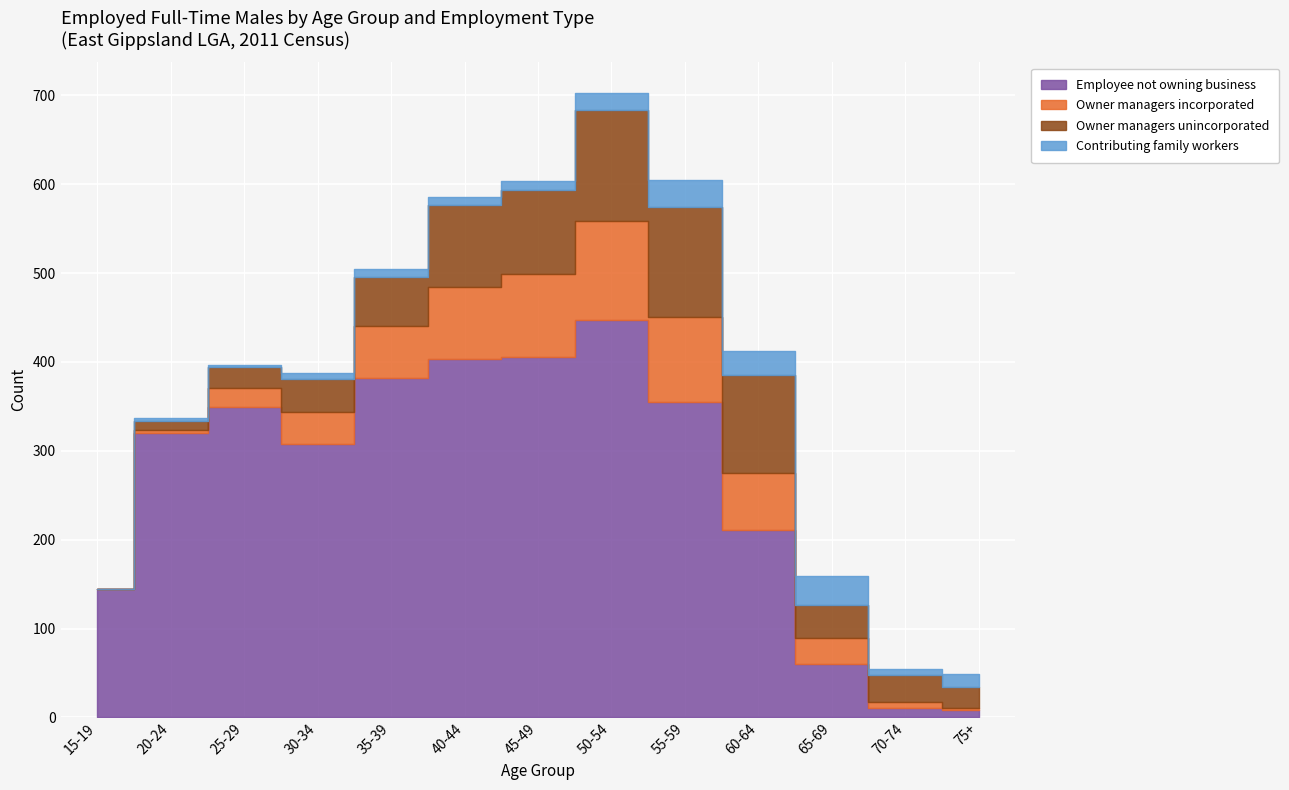

What is the maximum value for Contributing family workers?

33